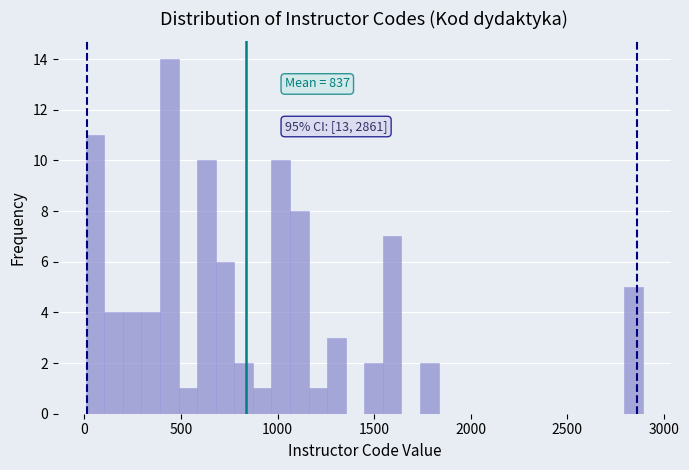

Read against the x-axis, roughly where is the centre of the tallest bar?

450